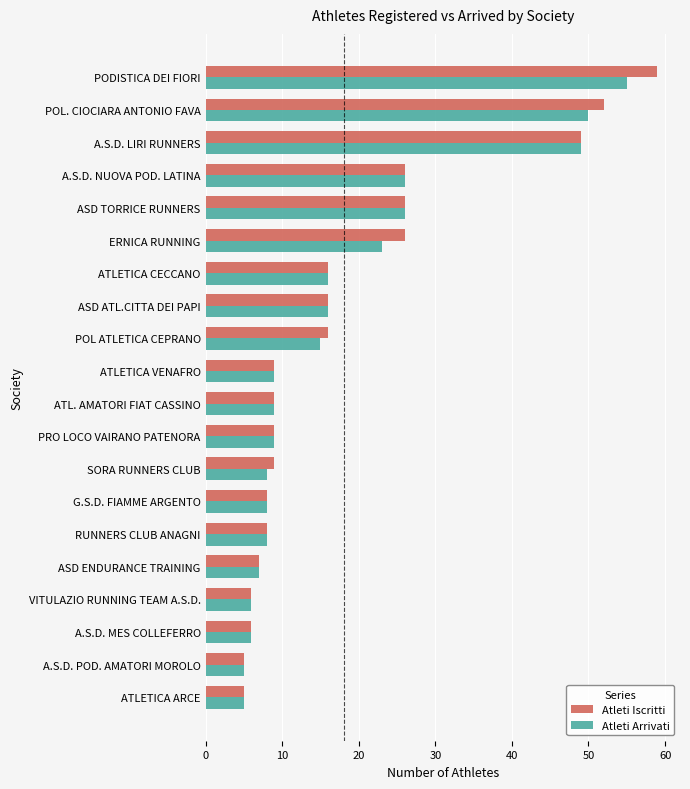

What is the difference between the maximum and minimum values in the Atleti Iscritti series?

54